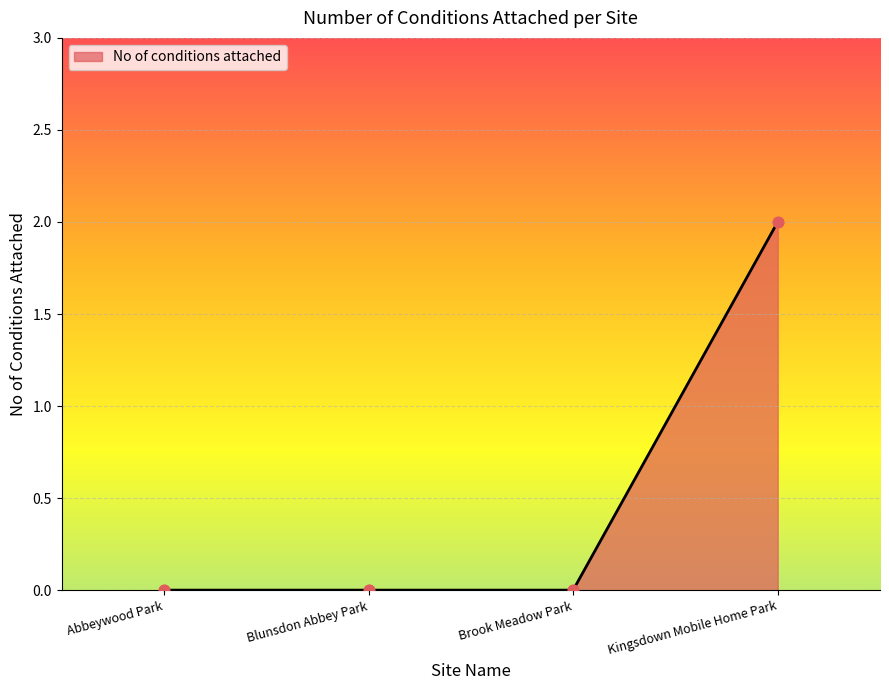

Which has a higher value, Kingsdown Mobile Home Park or Brook Meadow Park?

Kingsdown Mobile Home Park